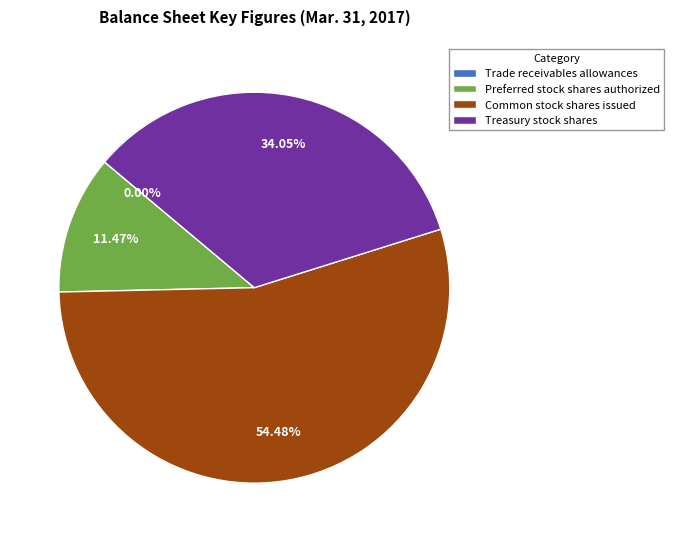

To the nearest percent, what is the difference between the Treasury stock shares and Common stock shares issued slice percentages?

20%